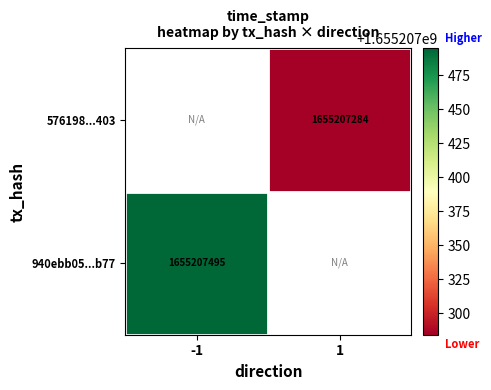

True or false: 940ebb05ceecb3fe77413a8fcc12d8f3dcb0b77 has a value of -1 at direction.

False